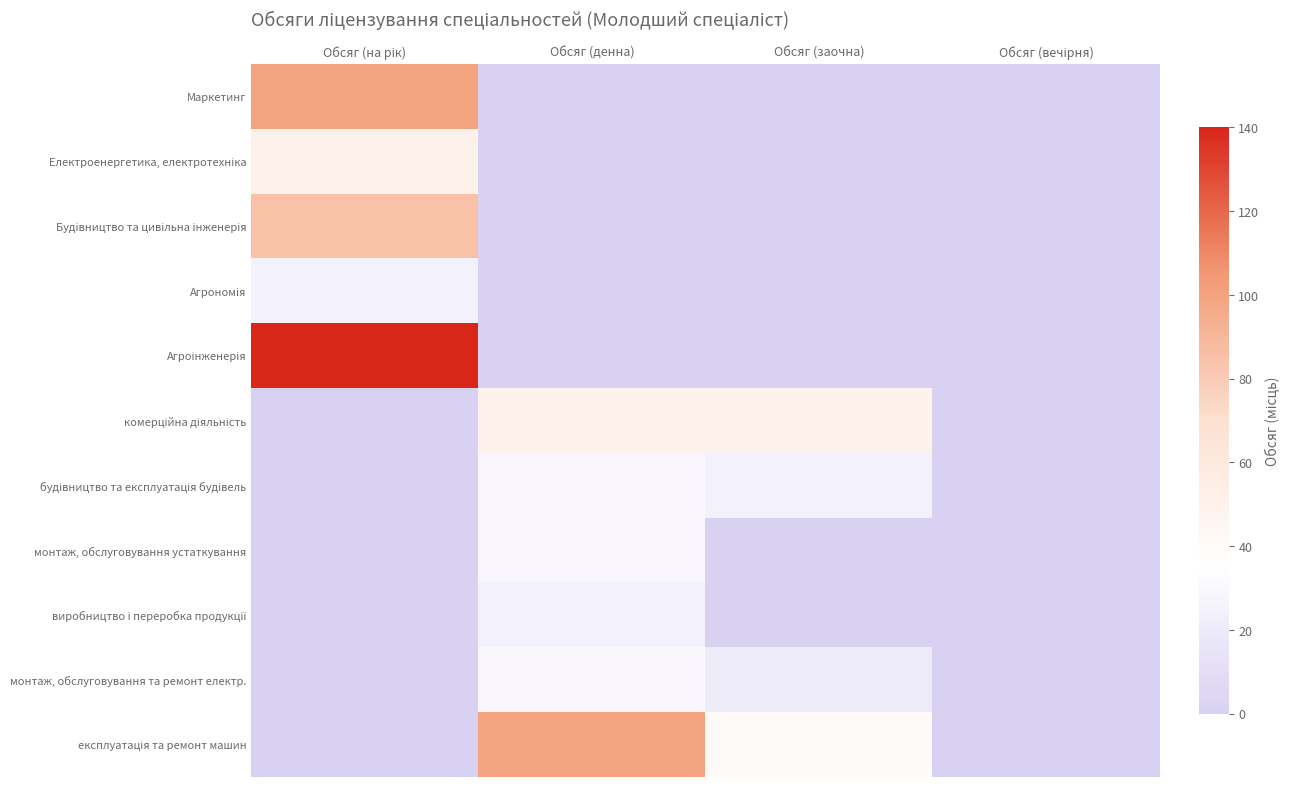

Which has a higher value, Обсяг (на рік) or Обсяг (заочна)?

Обсяг (на рік)